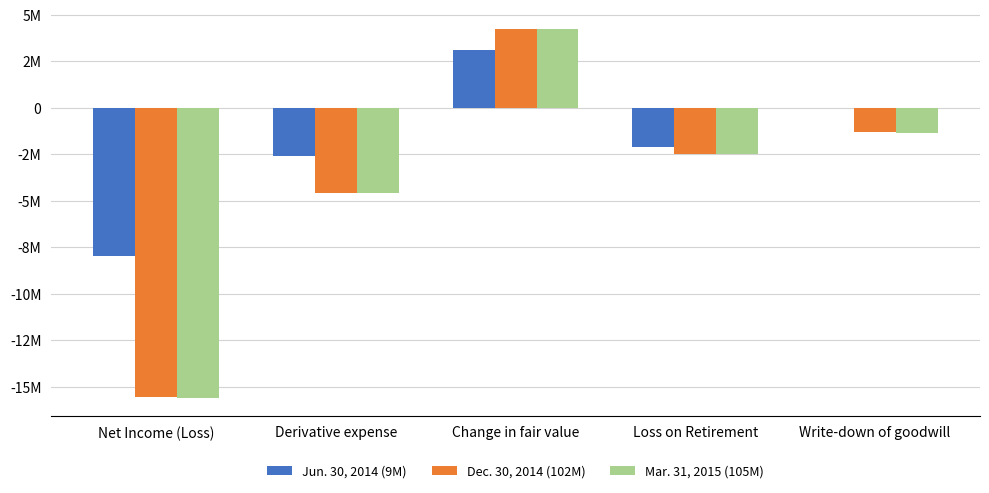

What are all the series names shown in the legend?

Jun. 30, 2014 (9M), Dec. 30, 2014 (102M), Mar. 31, 2015 (105M)